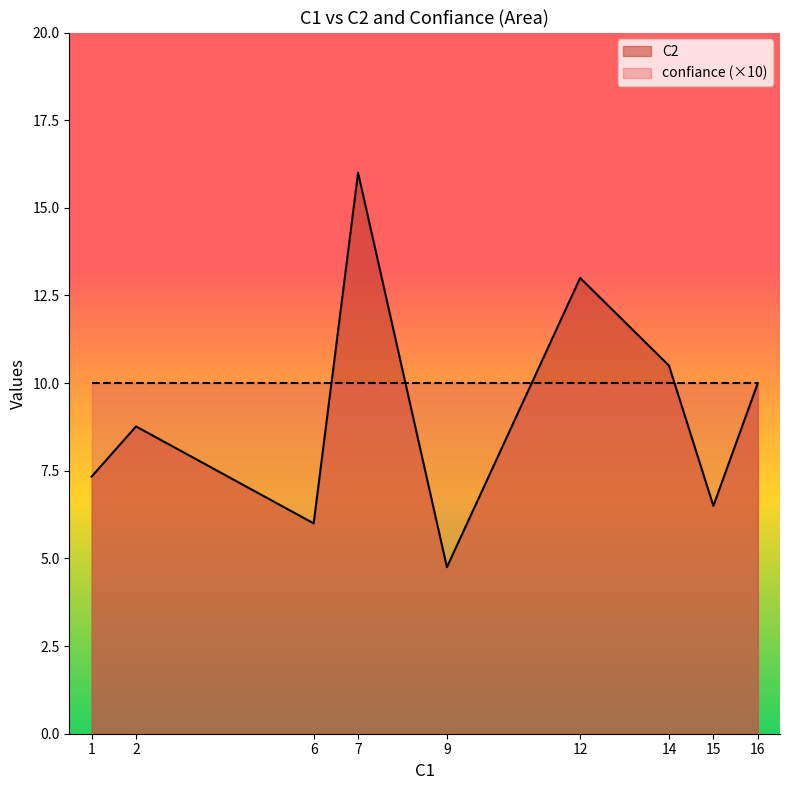

The value of C2 at 9 is 2.0. True or false?

False